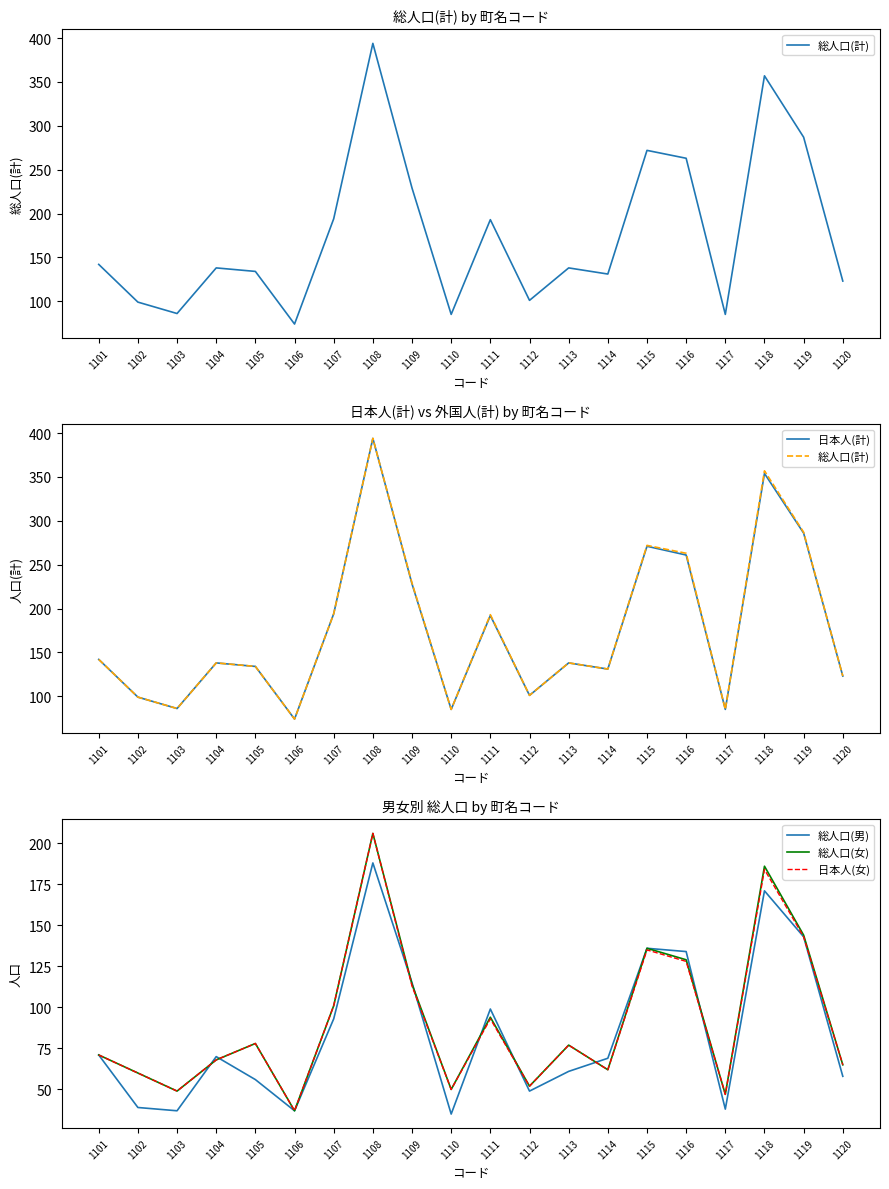

How many data points in 総人口(女) are above 77?

9